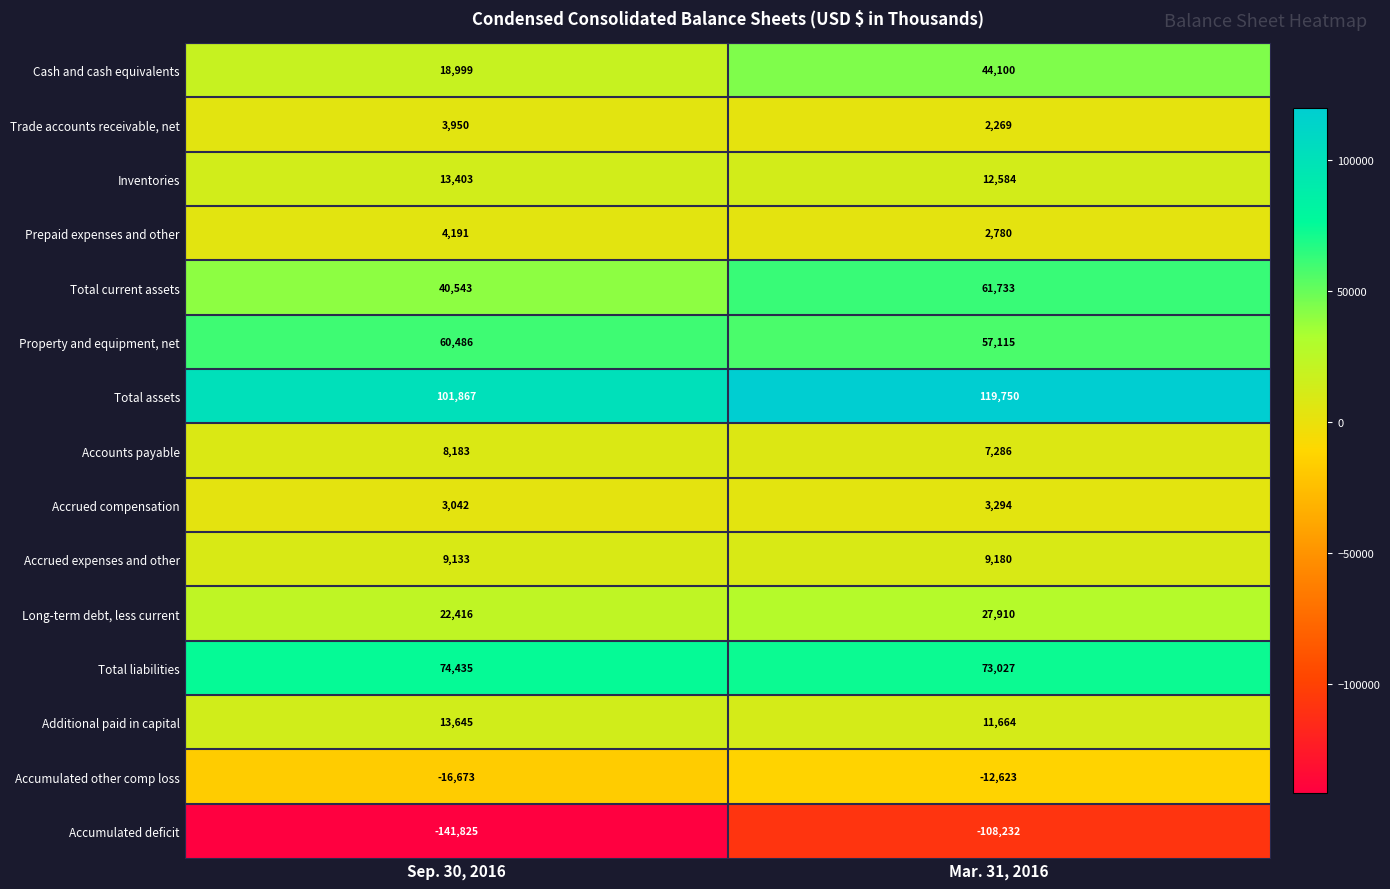

What is the total value across all series at Mar. 31, 2016?

311837